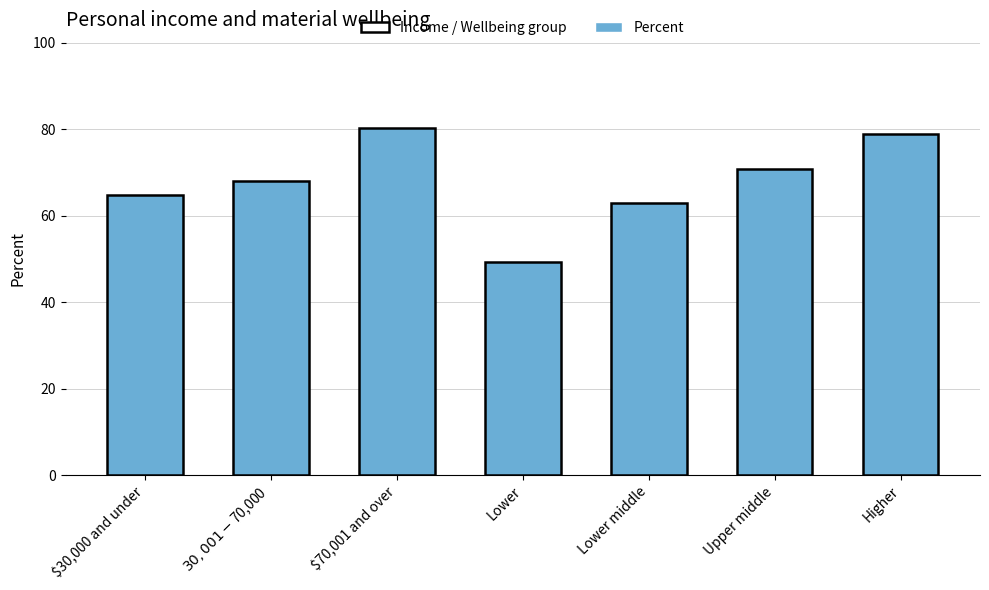

What is the sum of all values?

475.1